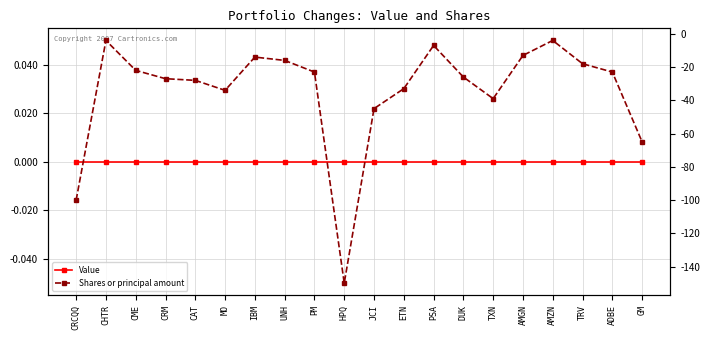

The Shares or principal amount series shows -4 at AMZN. True or false?

True